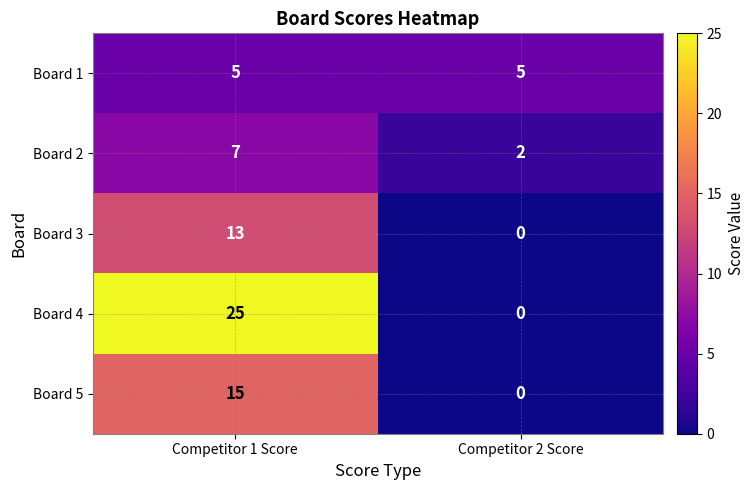

Rank the series by their maximum value, from lowest to highest.

Board 1, Board 2, Board 3, Board 5, Board 4